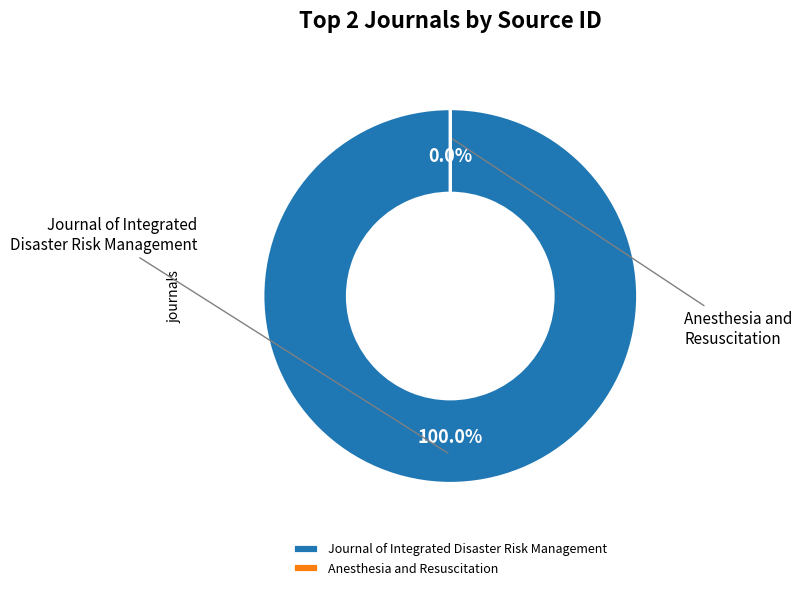

Which slice is the smallest?

Anesthesia and Resuscitation